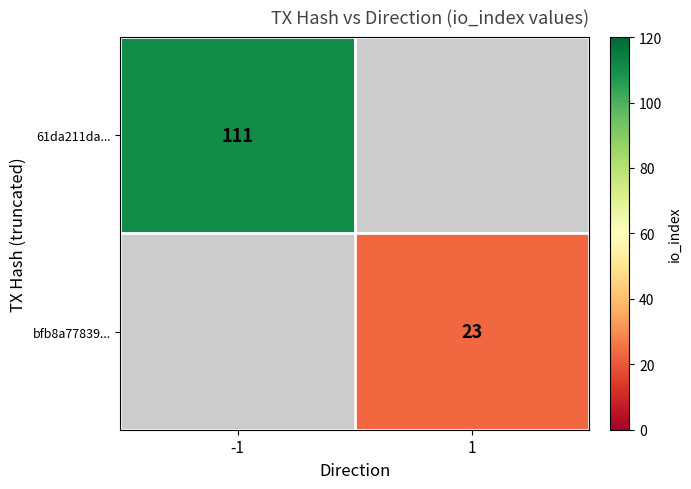

The bfb8a77839... series shows 33.2 at 1. True or false?

False